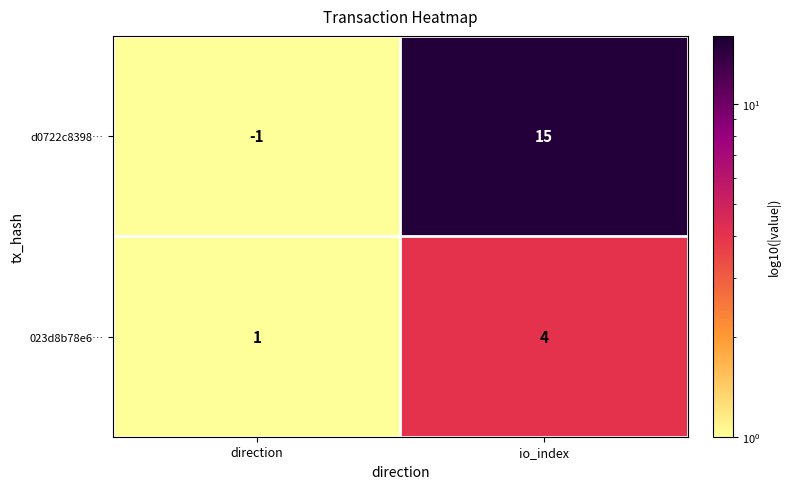

At which label is 023d8b78e6… closest to 2?

direction